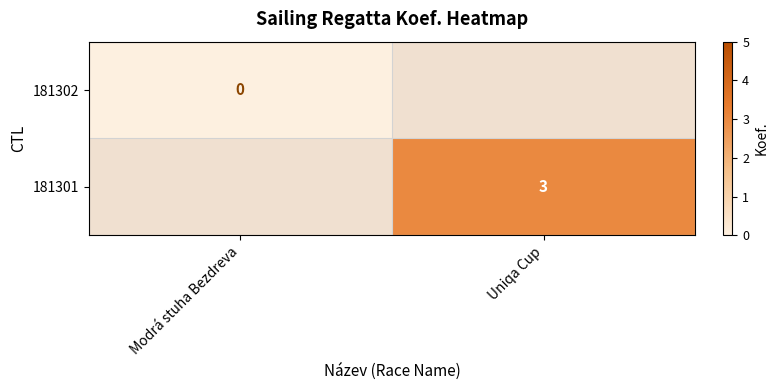

Is it true that 181301 equals 4 at Uniqa Cup?

False